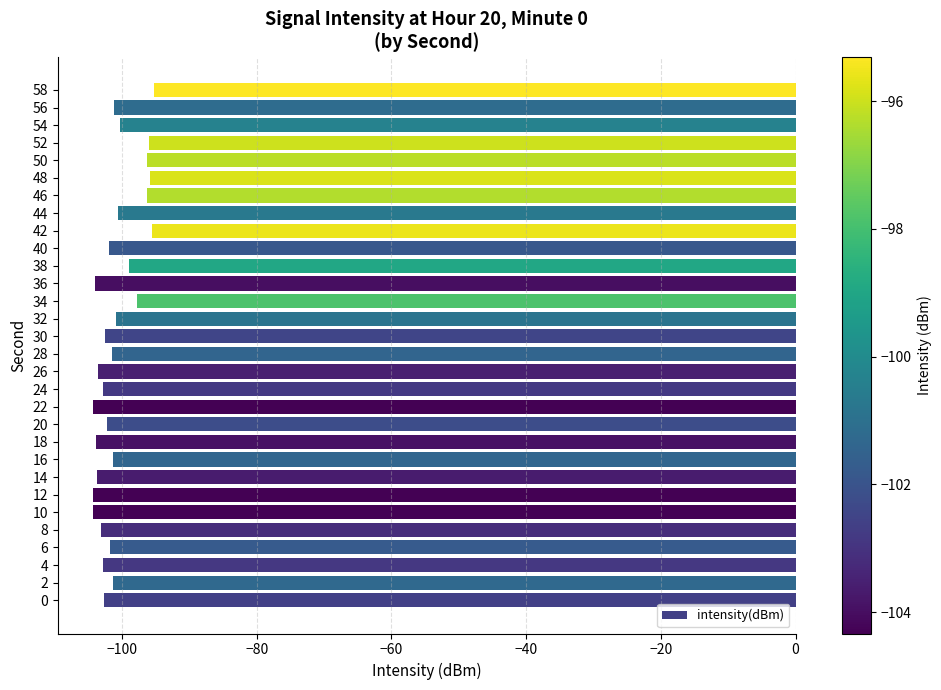

What is the difference between the maximum and minimum values?

9.0